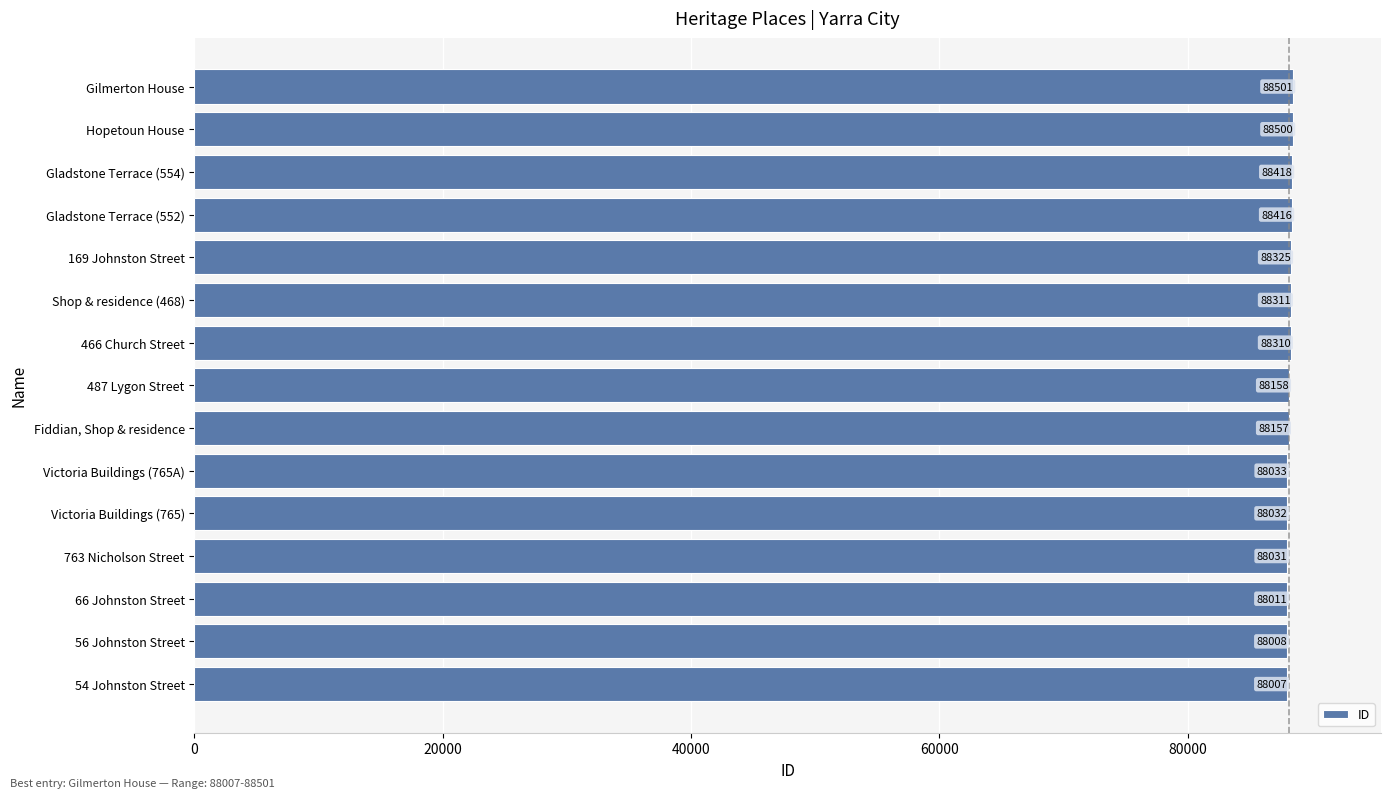

Which label corresponds to the largest value in the chart?

Gilmerton House